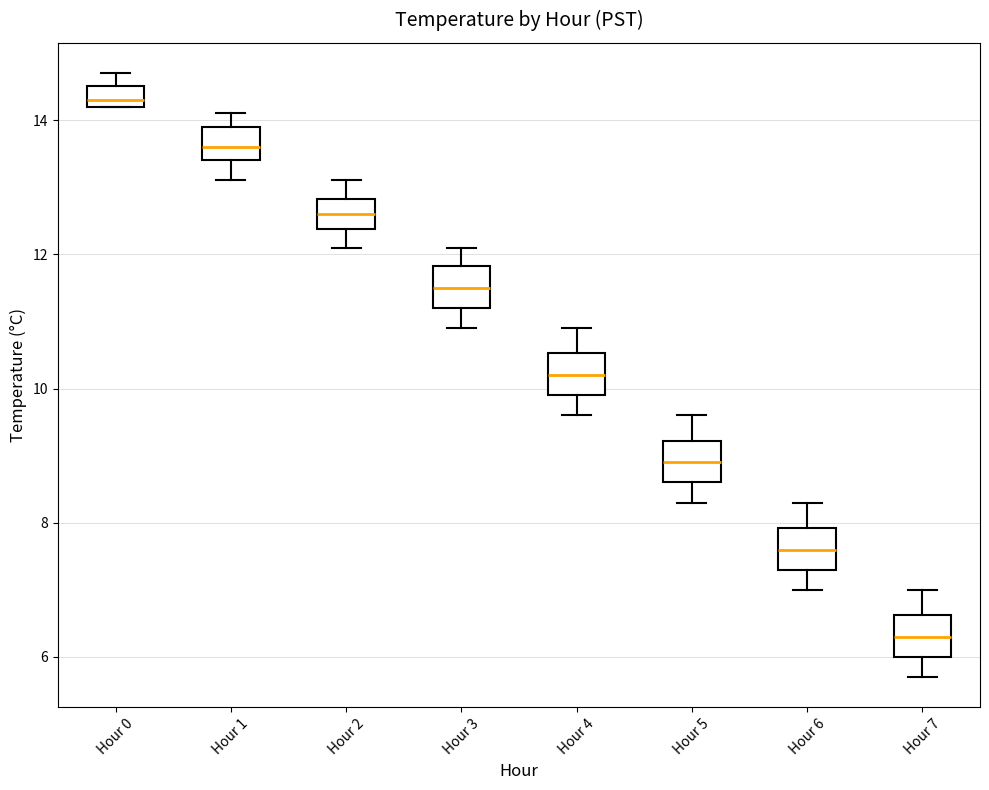

Which box's median line is the lowest?

Hour 7